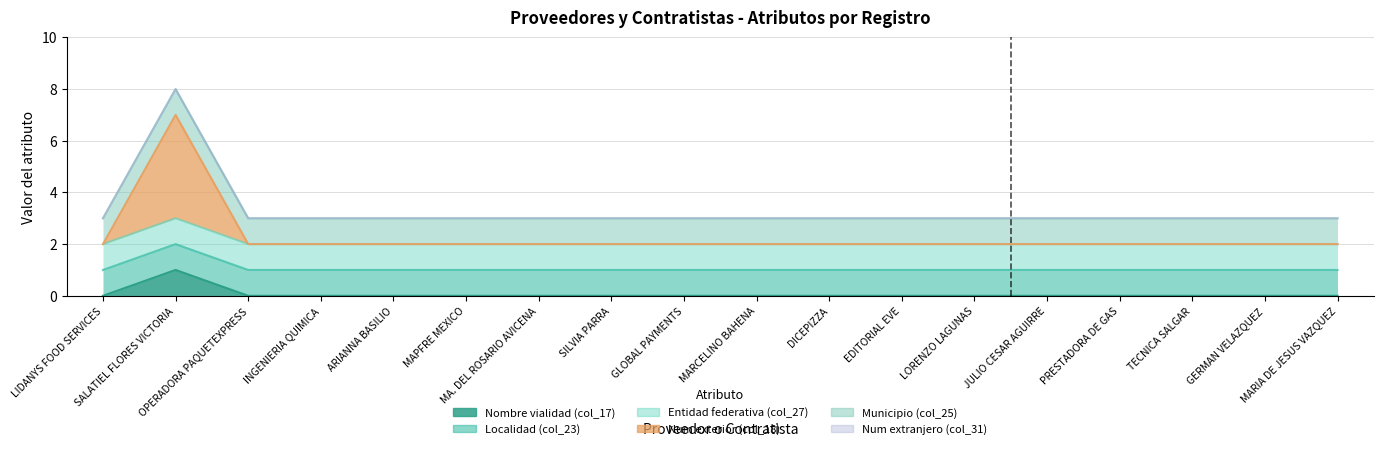

Count the number of data series in this chart.

6